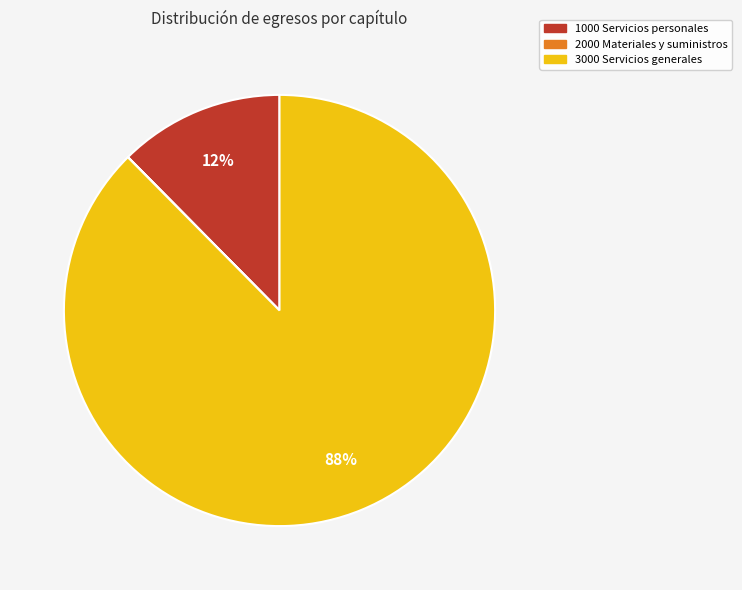

Does 3000 Servicios generales represent more than half of the total?

Yes